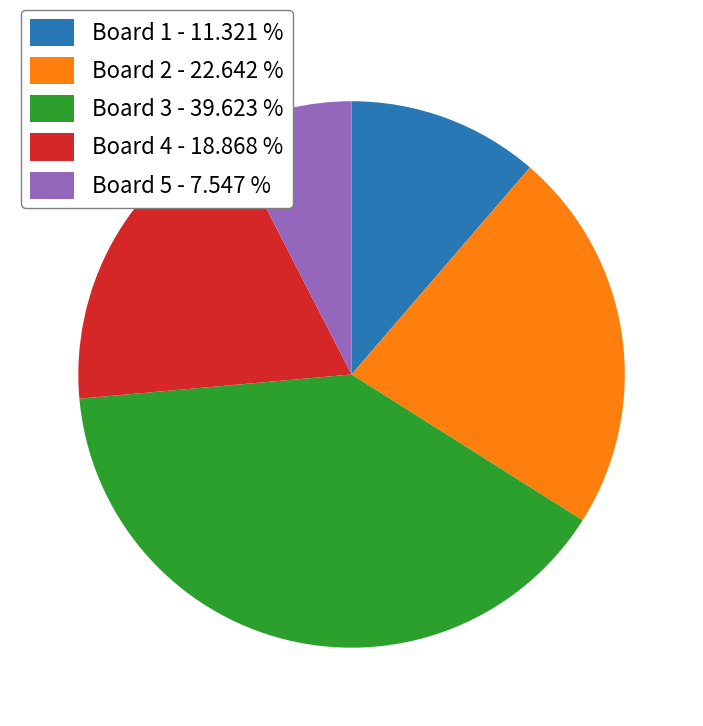

Combined, do Board 5 - 7.547 % and Board 3 - 39.623 % account for over 50%?

No